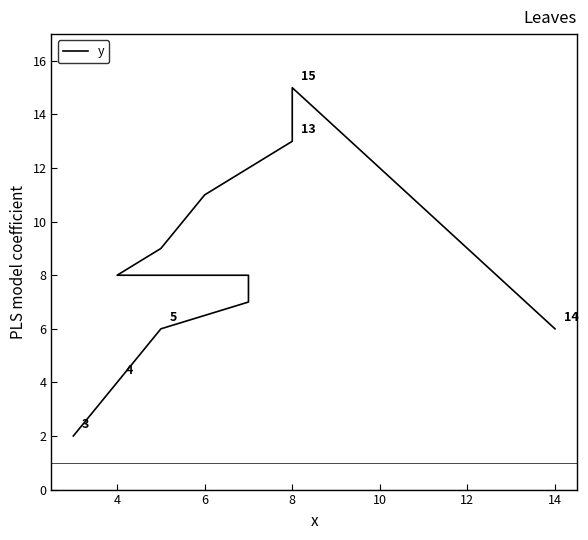

Reading left to right, what are all the values shown in this chart?

2	4	6	7	8	8	8	9	11	13	15	6